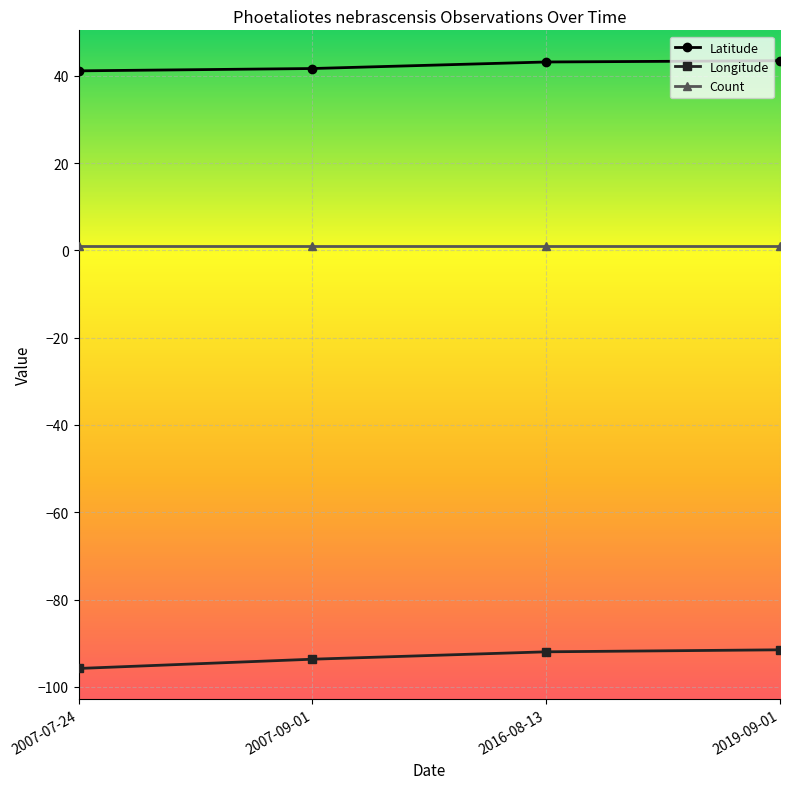

How many lines are shown in the chart?

3